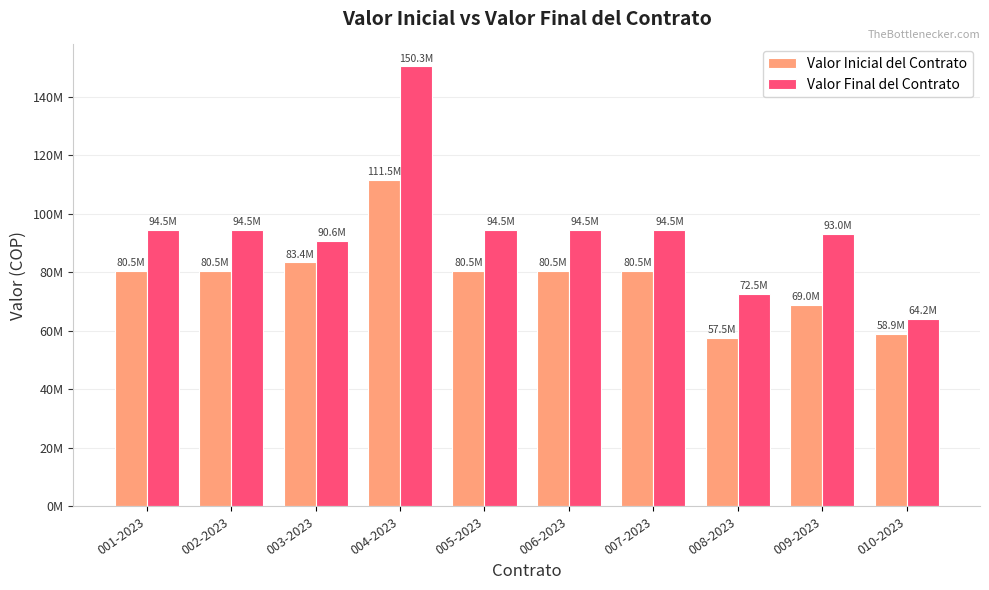

The Valor Inicial del Contrato series shows 34532970 at 002-2023. True or false?

False